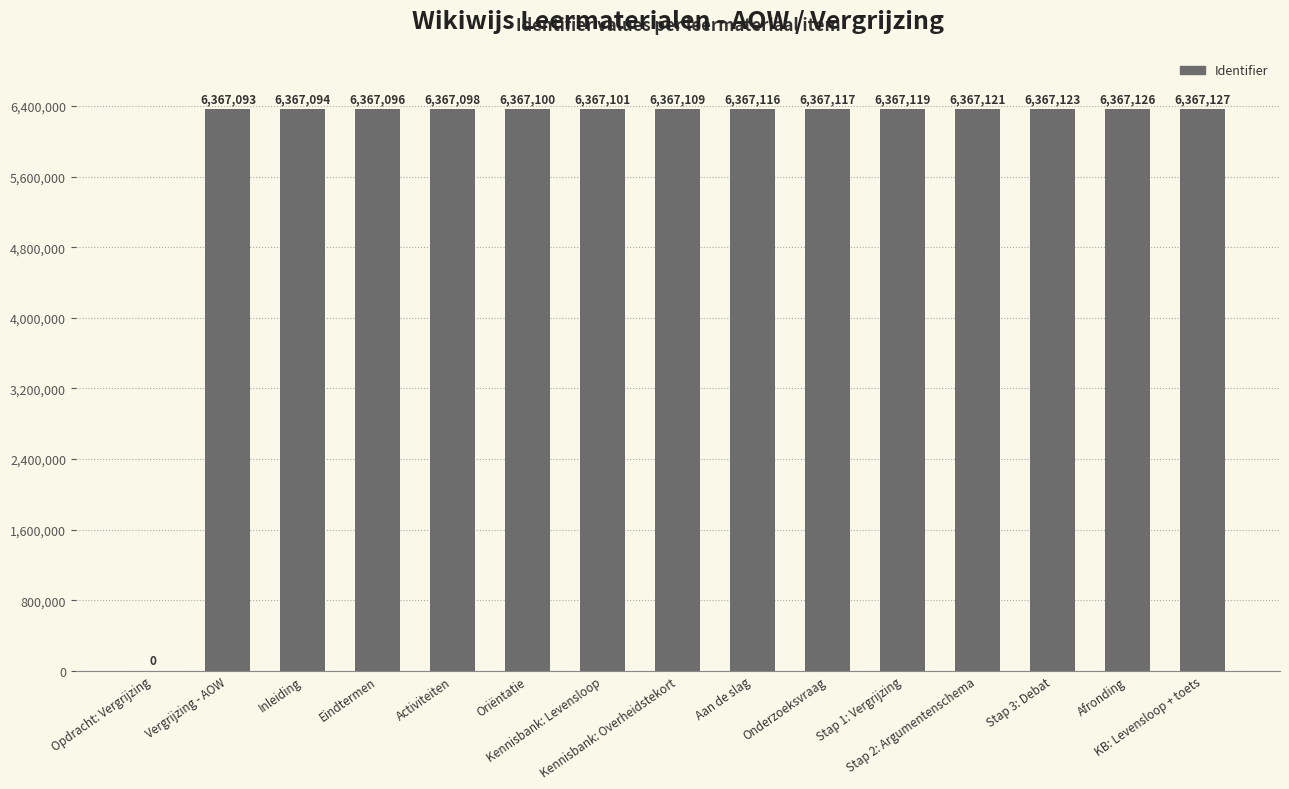

What is the sum of all values?

89139540